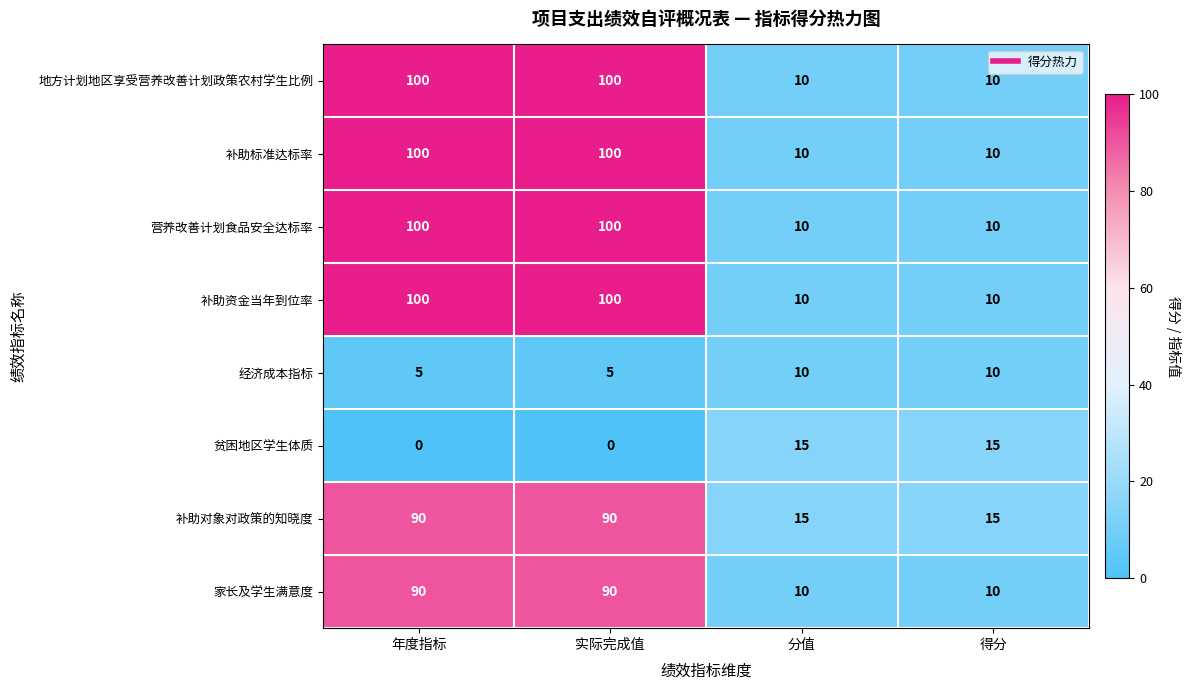

What is the spread (max minus min) of values at 得分?

5